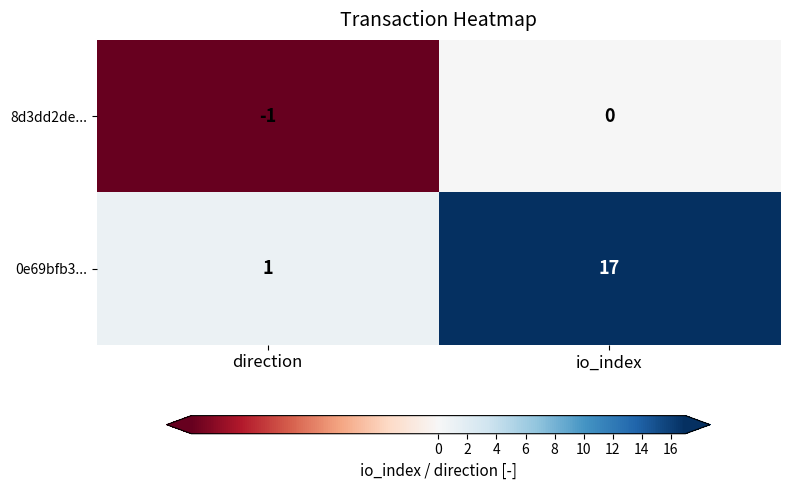

Reading left to right, list all the values displayed in this chart.

8d3dd2de...: direction=-1	io_index=0
0e69bfb3...: direction=1	io_index=17